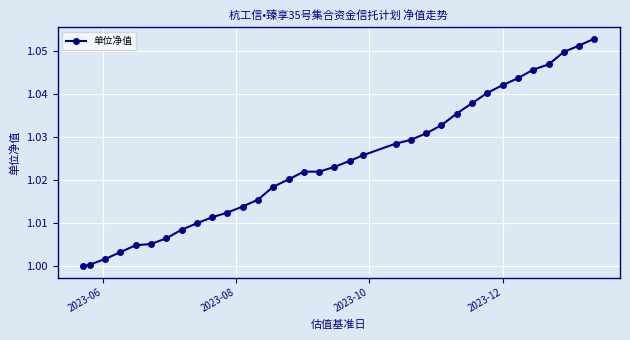

How many lines are shown in the chart?

1